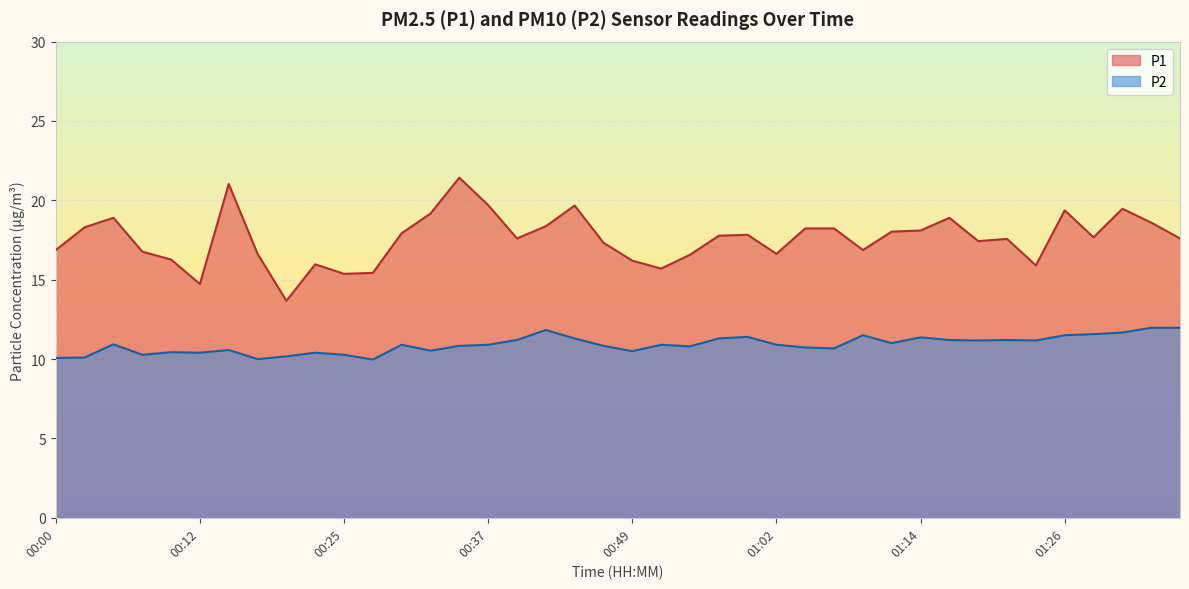

List the series in order of their overall mean, highest first.

P1, P2